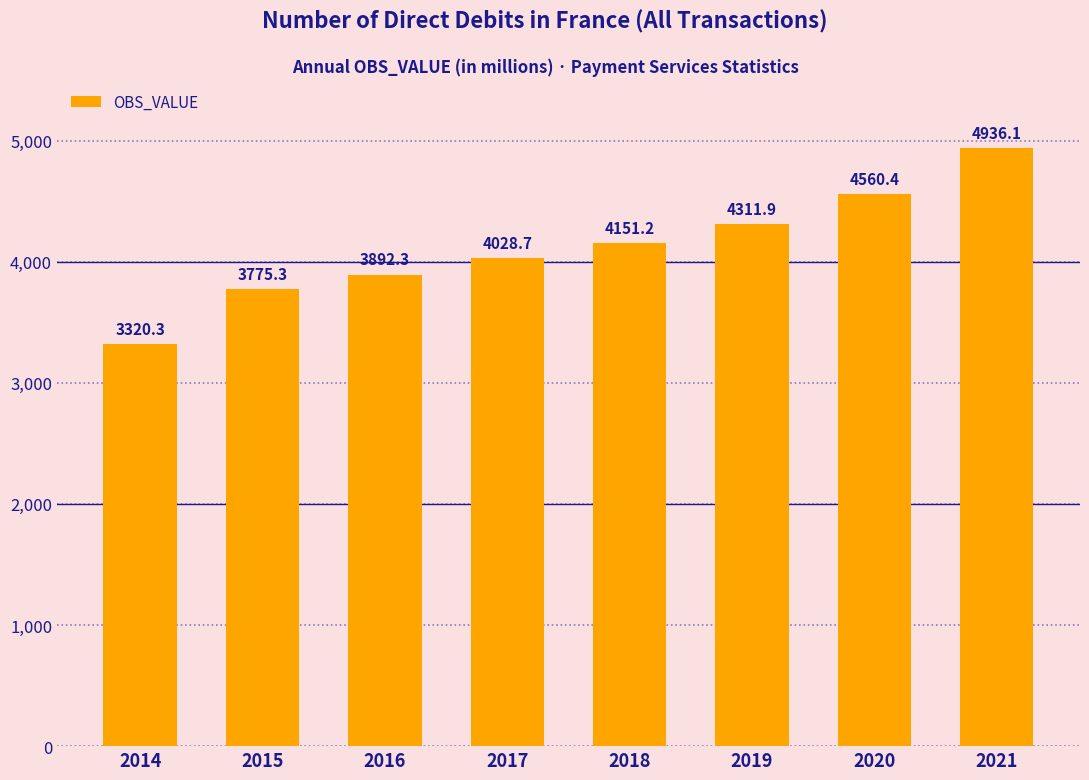

Reading left to right, transcribe all the data shown in this chart.

2014=3320.3	2015=3775.3	2016=3892.3	2017=4028.7	2018=4151.2	2019=4311.9	2020=4560.4	2021=4936.1